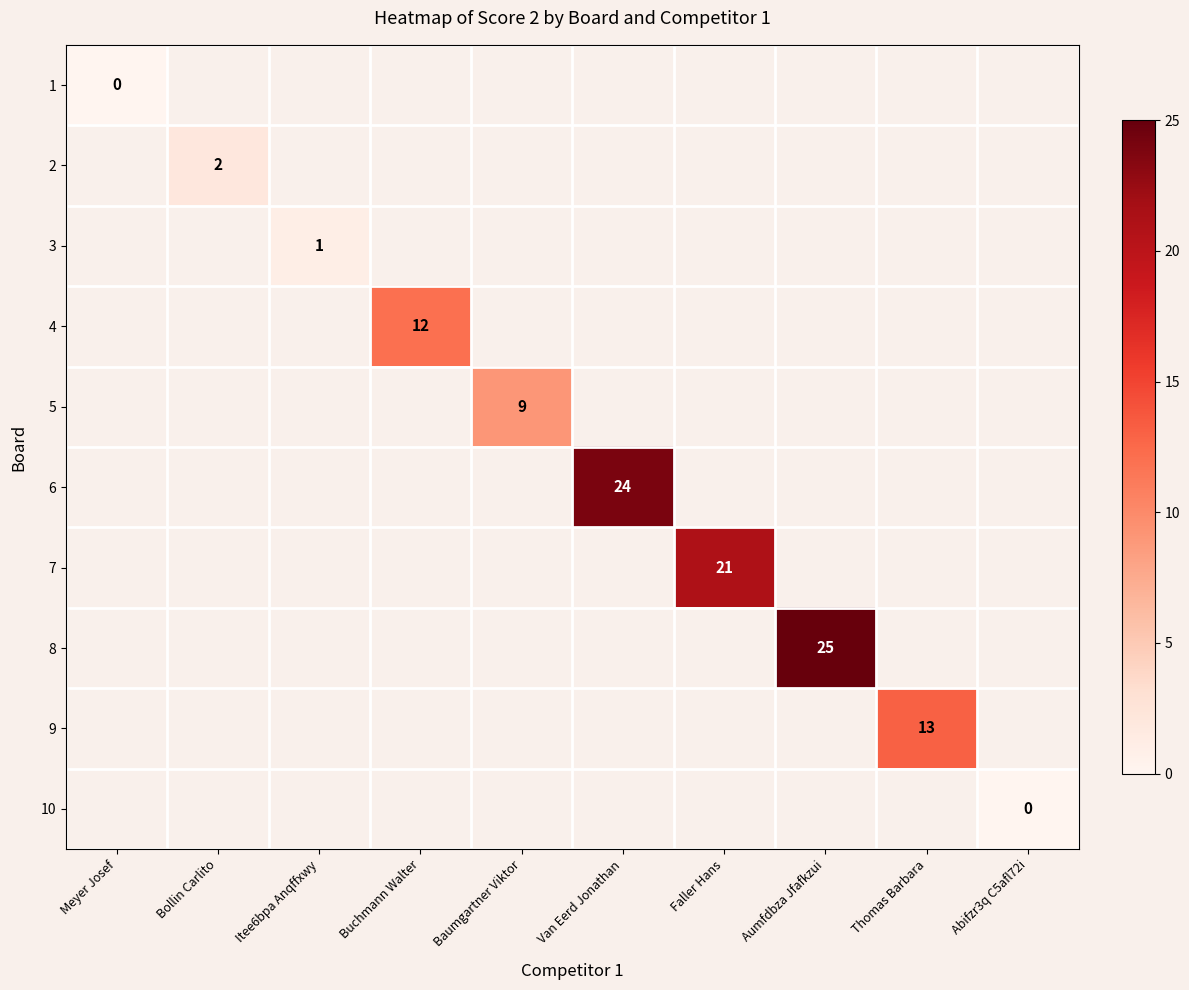

What is the greatest value displayed?

25.0